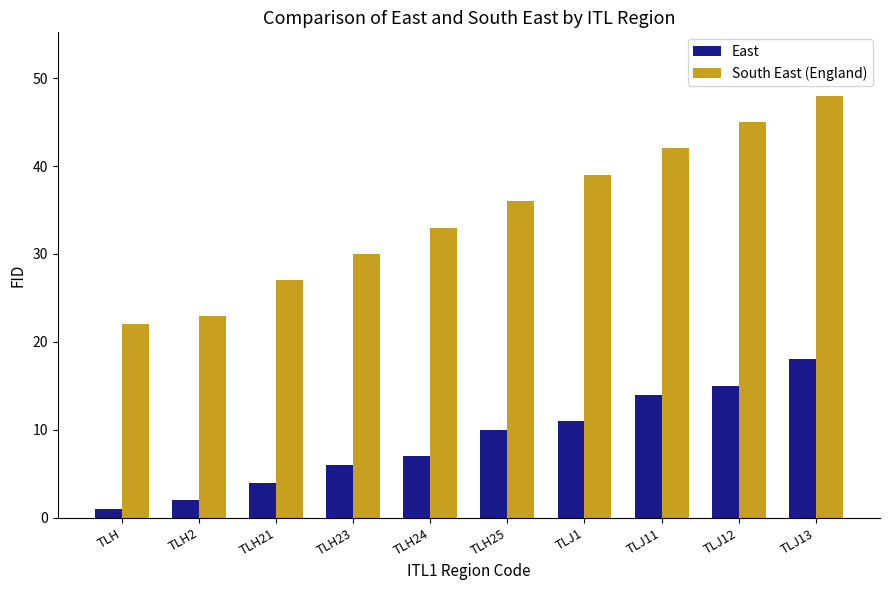

How many distinct data groups are displayed?

2